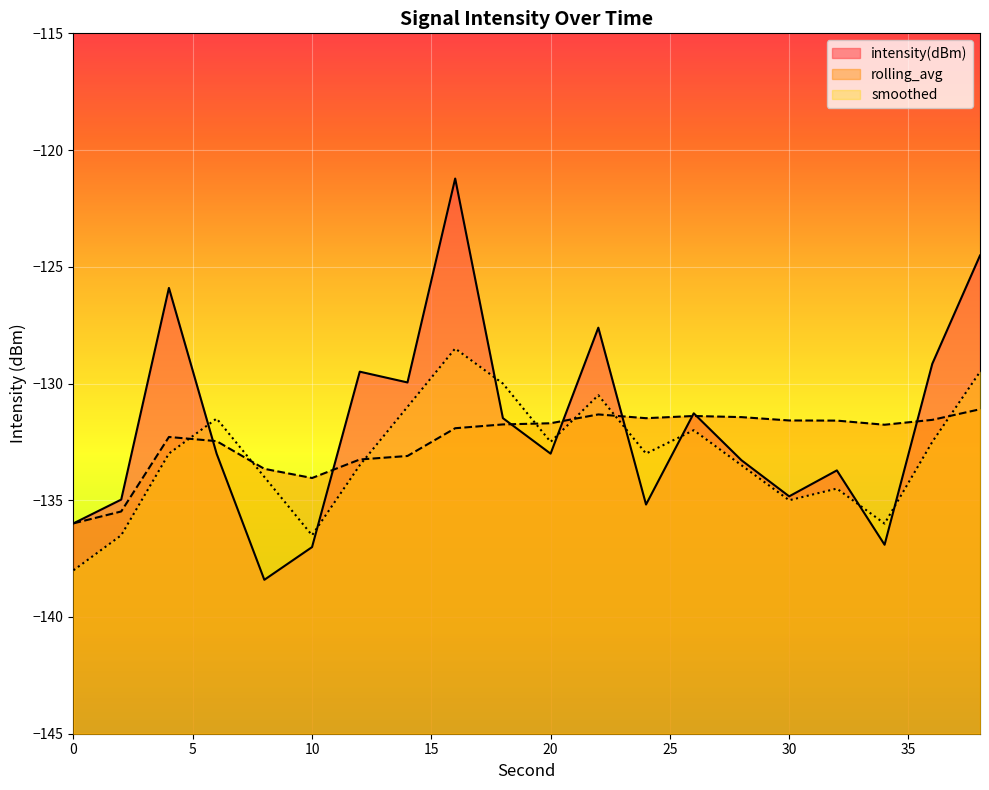

After their last crossing, which series has the higher values: intensity(dBm) or smoothed?

intensity(dBm)